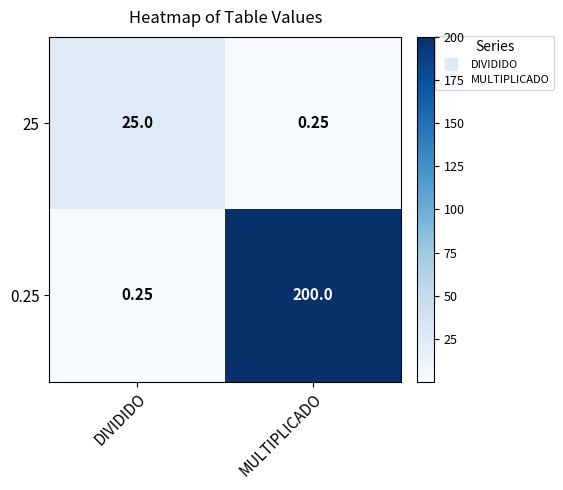

Between DIVIDIDO and MULTIPLICADO, which series saw the biggest shift?

0.25